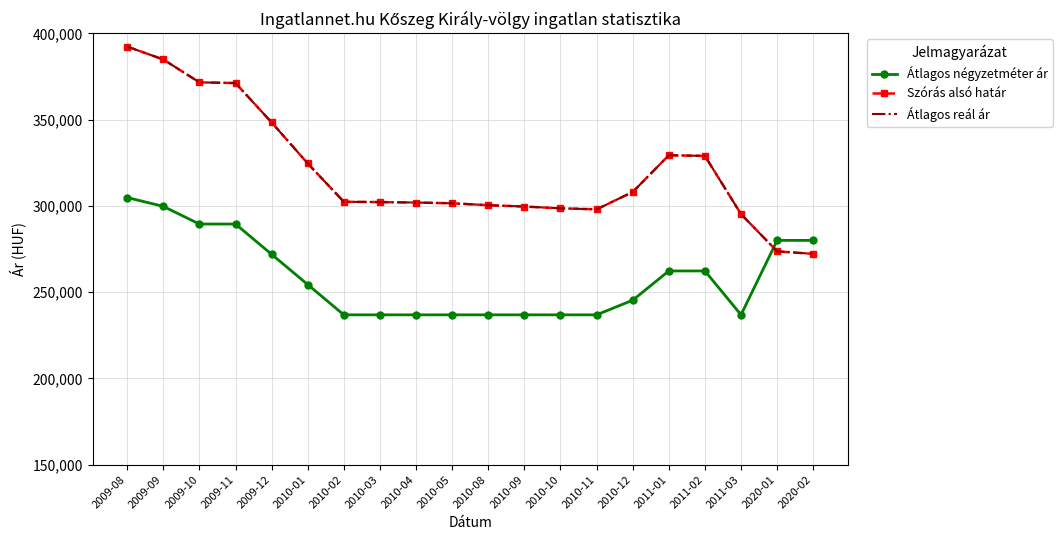

At which category does the chart reach its peak across all series?

2009-08